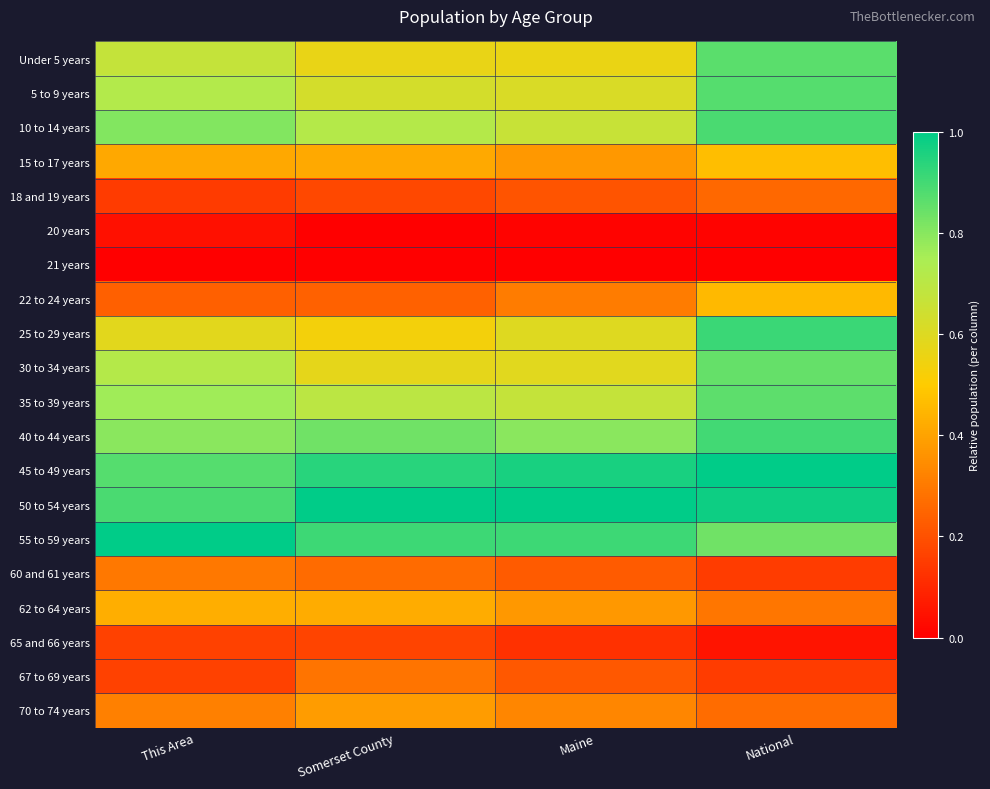

Rank the series at Maine from highest to lowest value.

50 to 54 years, 45 to 49 years, 55 to 59 years, 40 to 44 years, 35 to 39 years, 10 to 14 years, 5 to 9 years, 25 to 29 years, 30 to 34 years, Under 5 years, 15 to 17 years, 62 to 64 years, 70 to 74 years, 22 to 24 years, 60 and 61 years, 67 to 69 years, 18 and 19 years, 65 and 66 years, 20 years, 21 years